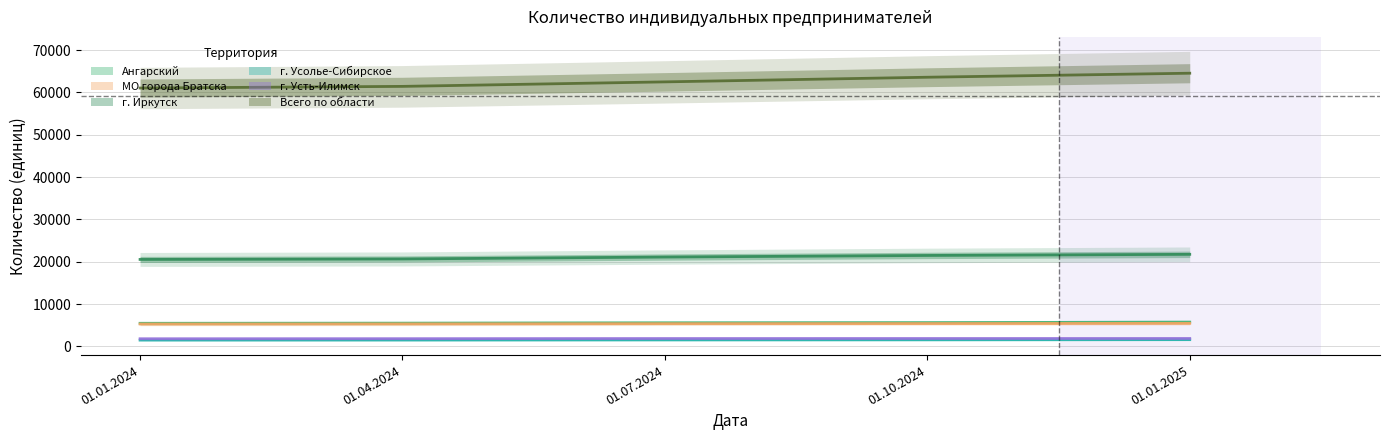

Which series changed the most between 01.01.2024 and 01.04.2024?

Всего по области